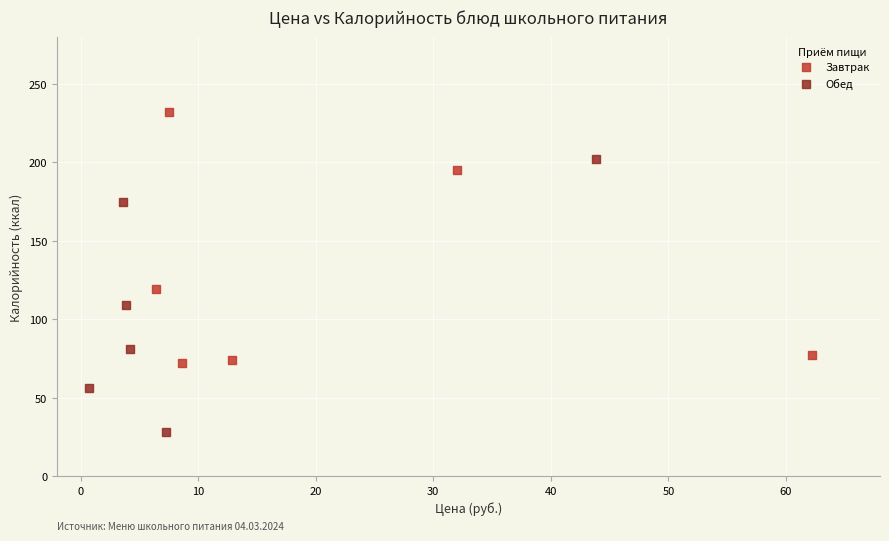

Which series contains the highest Y value?

Завтрак